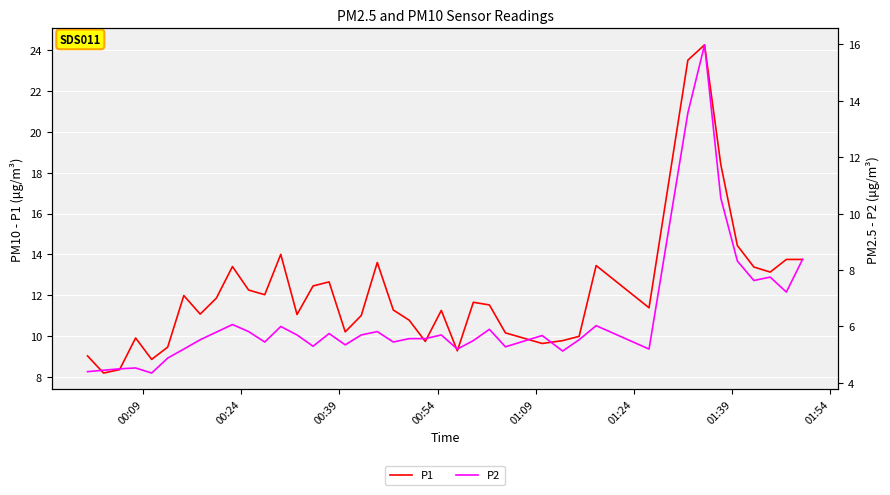

What is the maximum value for P1?

24.3